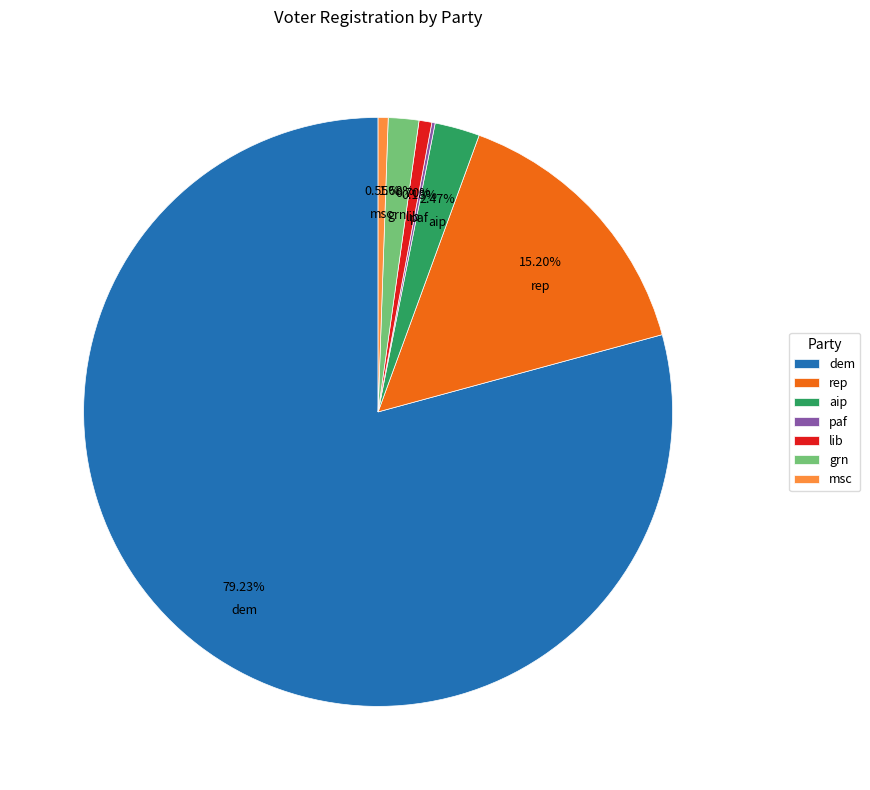

Approximately how many times larger is the value at grn compared to aip?

0.7